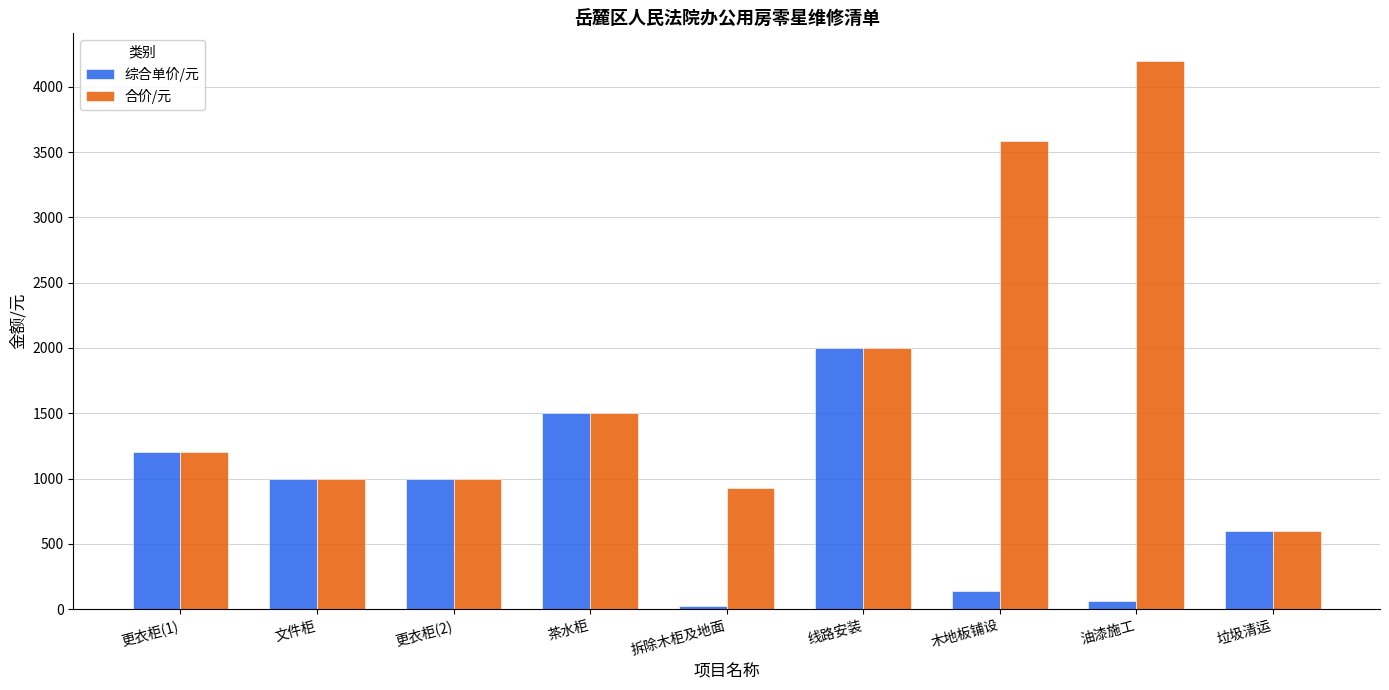

What is the lowest value of the 综合单价/元 series?

22